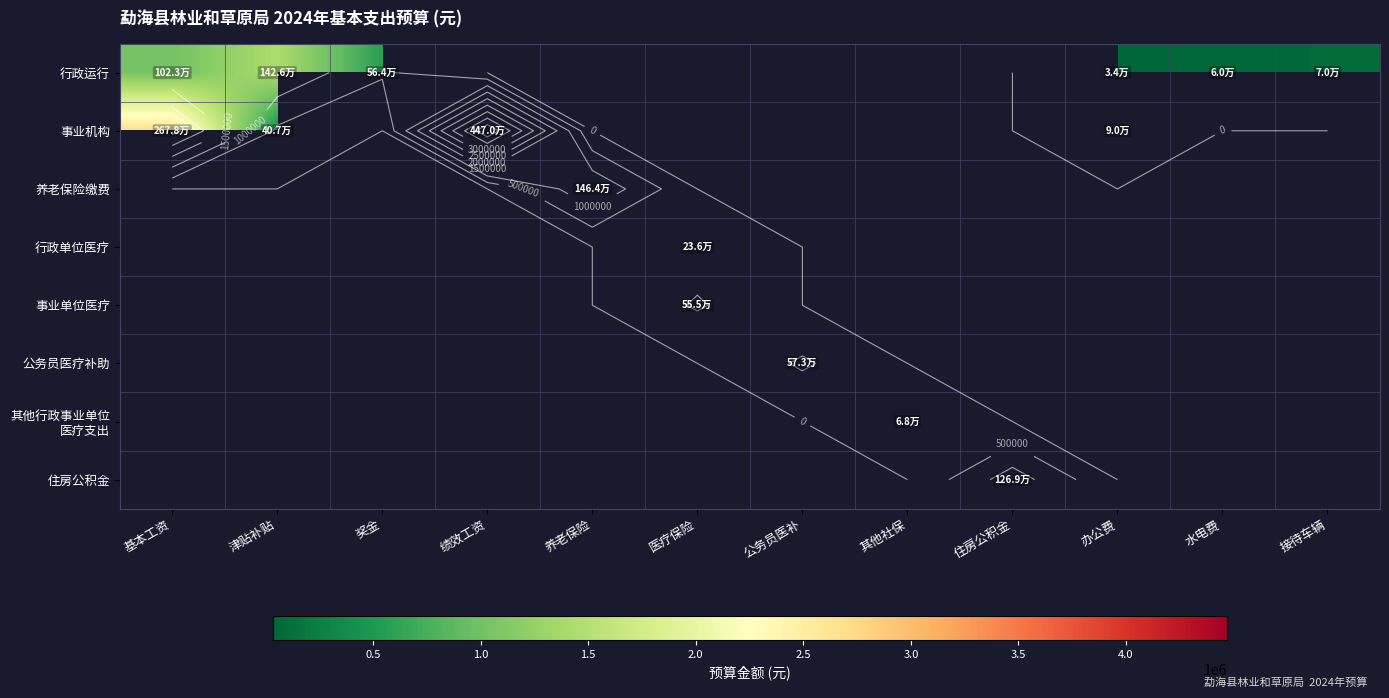

Which series has the largest total across all categories?

事业机构